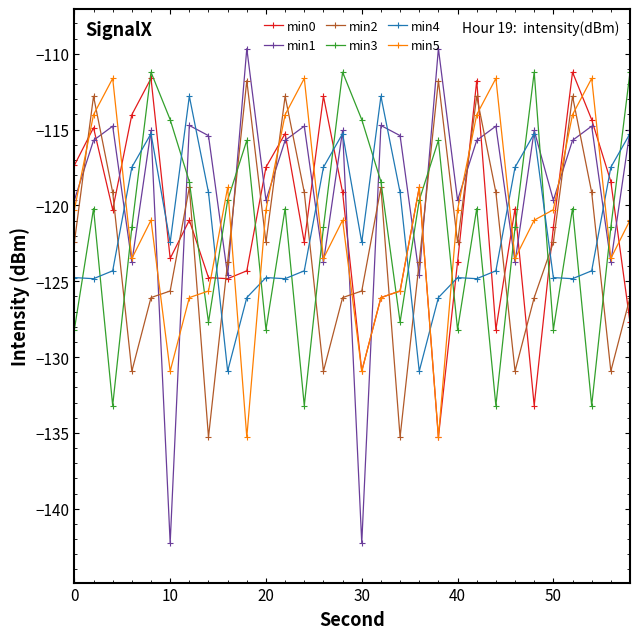

What is the value of the min5 point at the 14th from the left?

-123.5